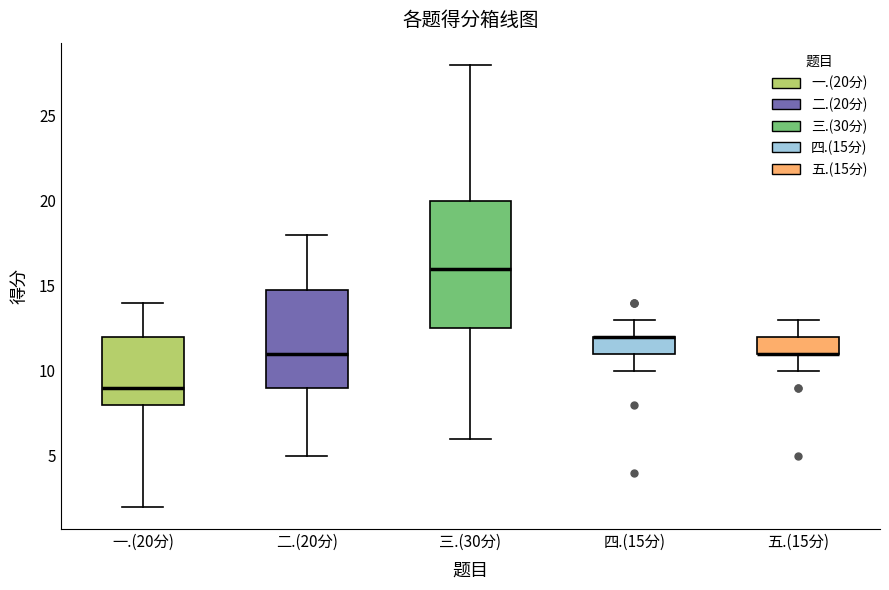

Where does the median line of the box for 一.(20分) sit on the y-axis? The values are not printed on the chart, so give them approximately, as read against the axis.

9.0